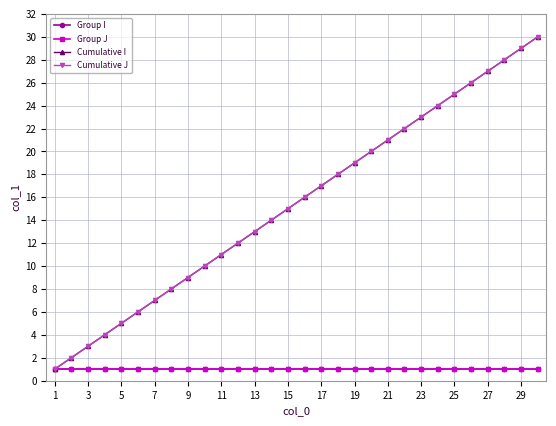

Rank the series by their maximum value, from lowest to highest.

Group I, Group J, Cumulative I, Cumulative J